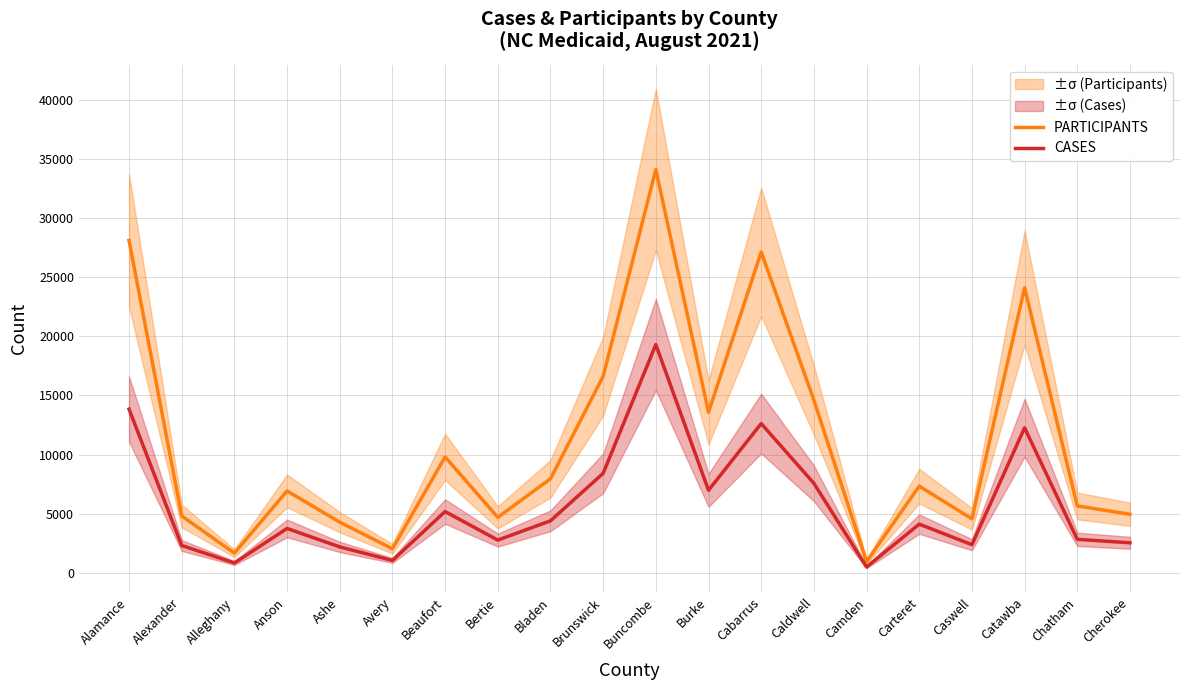

The PARTICIPANTS series shows 34618 at Catawba. True or false?

False